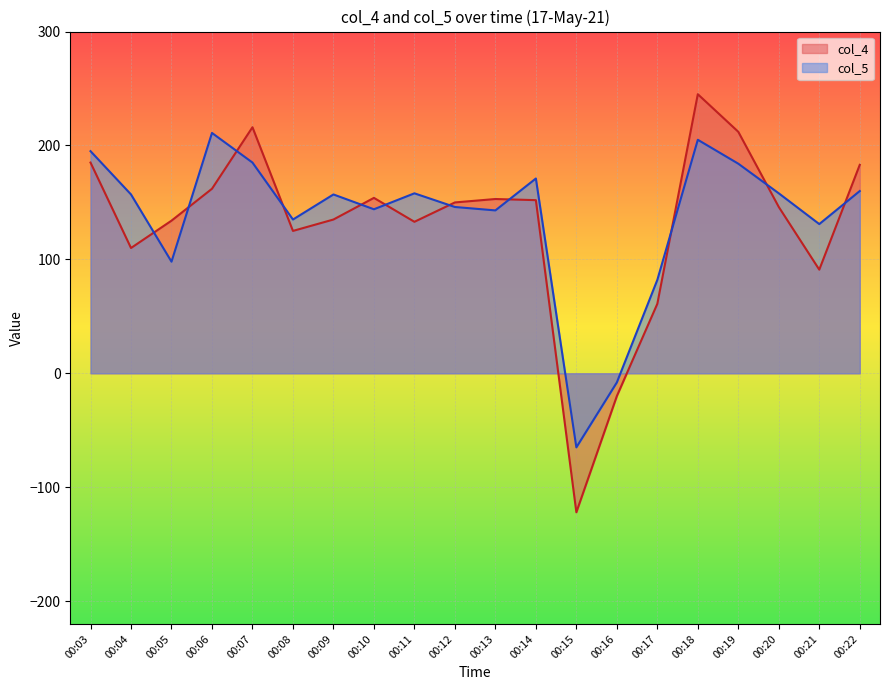

List the series in order of their peak value, highest first.

col_4, col_5